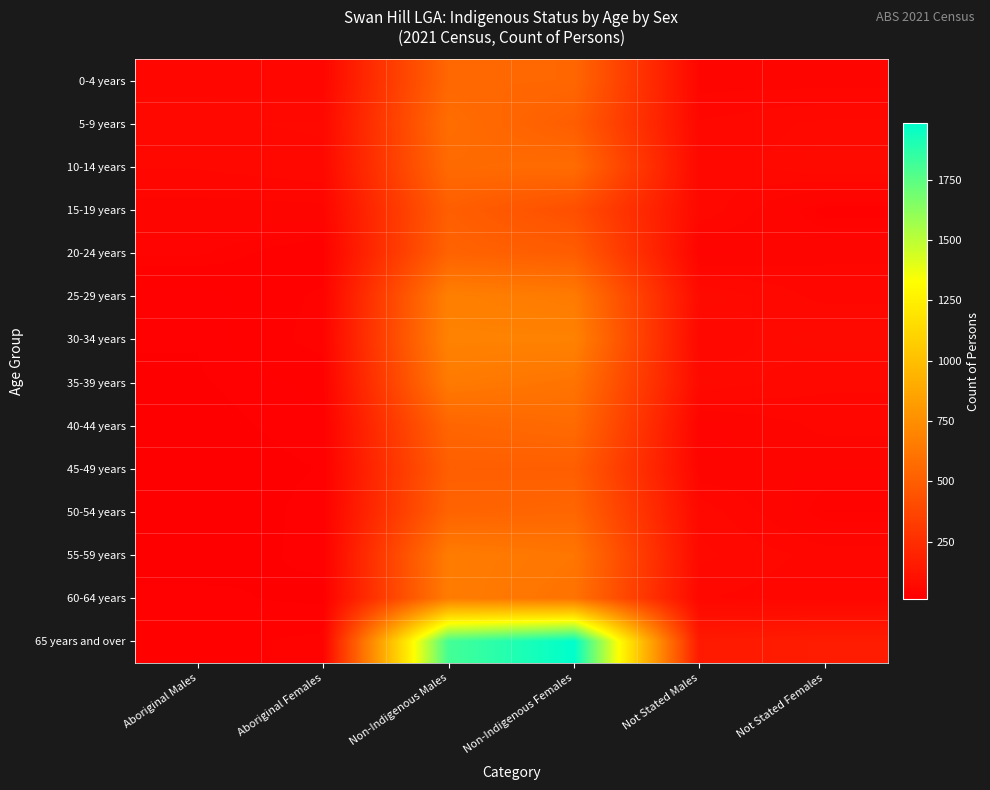

Reading right to left, transcribe all the data shown in this chart.

0-4 years: Not Stated Females=46	Not Stated Males=46	Non-Indigenous Females=545	Non-Indigenous Males=548	Aboriginal Females=51	Aboriginal Males=53
5-9 years: Not Stated Females=67	Not Stated Males=58	Non-Indigenous Females=498	Non-Indigenous Males=579	Aboriginal Females=66	Aboriginal Males=64
10-14 years: Not Stated Females=72	Not Stated Males=58	Non-Indigenous Females=572	Non-Indigenous Males=562	Aboriginal Females=63	Aboriginal Males=58
15-19 years: Not Stated Females=31	Not Stated Males=64	Non-Indigenous Females=424	Non-Indigenous Males=503	Aboriginal Females=47	Aboriginal Males=46
20-24 years: Not Stated Females=48	Not Stated Males=39	Non-Indigenous Females=494	Non-Indigenous Males=524	Aboriginal Females=28	Aboriginal Males=39
25-29 years: Not Stated Females=54	Not Stated Males=73	Non-Indigenous Females=647	Non-Indigenous Males=674	Aboriginal Females=36	Aboriginal Males=23
30-34 years: Not Stated Females=73	Not Stated Males=59	Non-Indigenous Females=687	Non-Indigenous Males=688	Aboriginal Females=38	Aboriginal Males=23
35-39 years: Not Stated Females=59	Not Stated Males=71	Non-Indigenous Females=612	Non-Indigenous Males=646	Aboriginal Females=28	Aboriginal Males=22
40-44 years: Not Stated Females=52	Not Stated Males=38	Non-Indigenous Females=563	Non-Indigenous Males=538	Aboriginal Females=26	Aboriginal Males=20
45-49 years: Not Stated Females=42	Not Stated Males=43	Non-Indigenous Females=501	Non-Indigenous Males=503	Aboriginal Females=23	Aboriginal Males=18
50-54 years: Not Stated Females=34	Not Stated Males=63	Non-Indigenous Females=542	Non-Indigenous Males=527	Aboriginal Females=26	Aboriginal Males=15
55-59 years: Not Stated Females=54	Not Stated Males=67	Non-Indigenous Females=623	Non-Indigenous Males=655	Aboriginal Females=25	Aboriginal Males=18
60-64 years: Not Stated Females=51	Not Stated Males=58	Non-Indigenous Females=607	Non-Indigenous Males=654	Aboriginal Females=20	Aboriginal Males=25
65 years and over: Not Stated Females=163	Not Stated Males=149	Non-Indigenous Females=1983	Non-Indigenous Males=1806	Aboriginal Females=38	Aboriginal Males=29